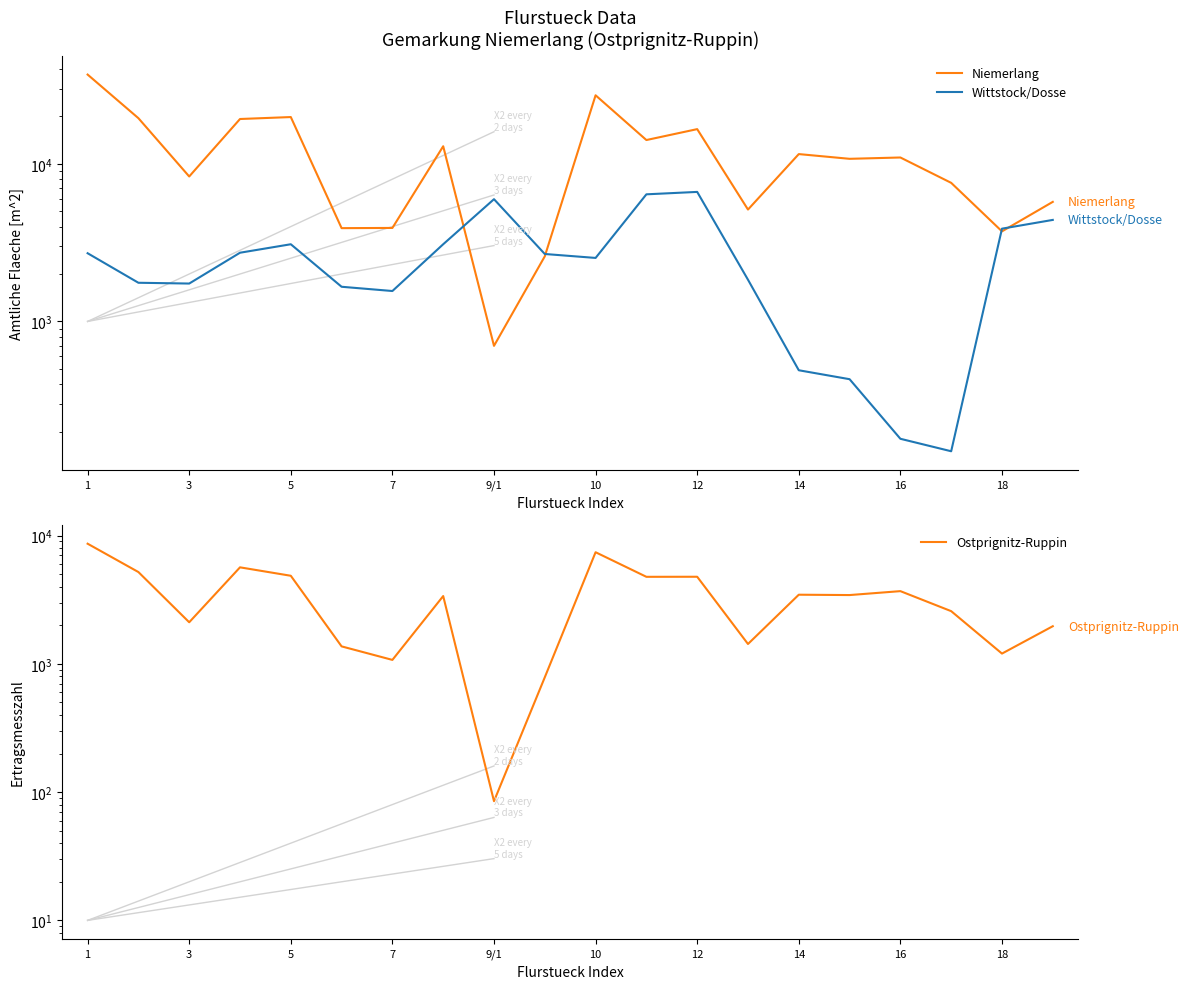

What is the maximum value shown in the chart?

36890